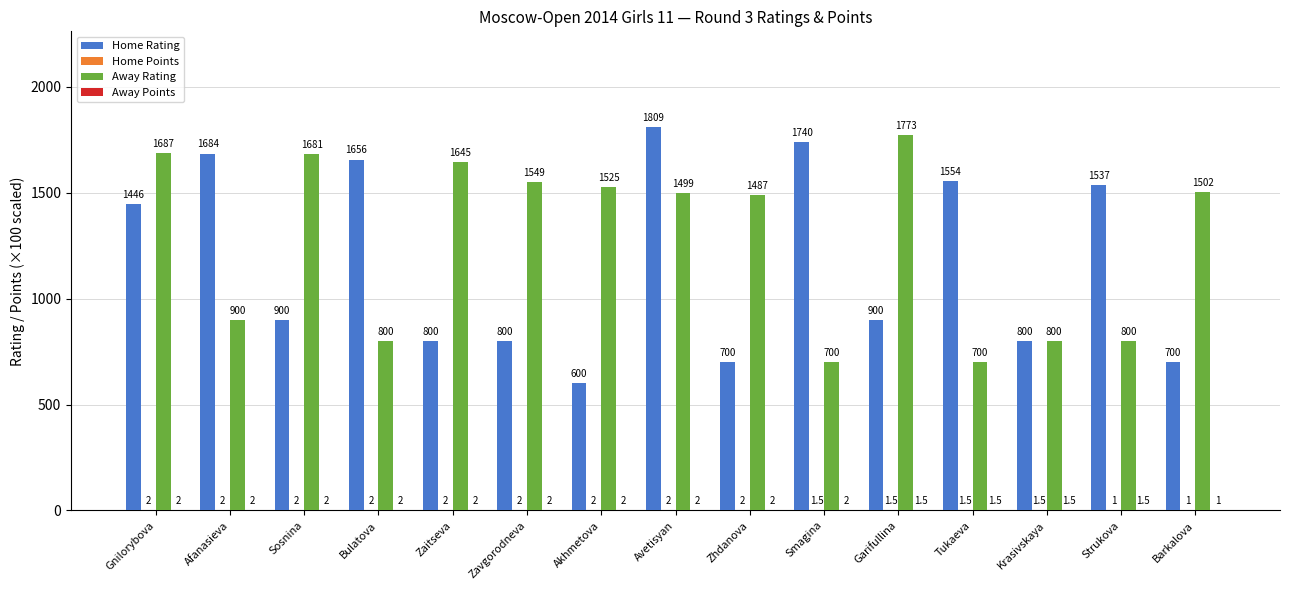

How many groups of bars are there?

15